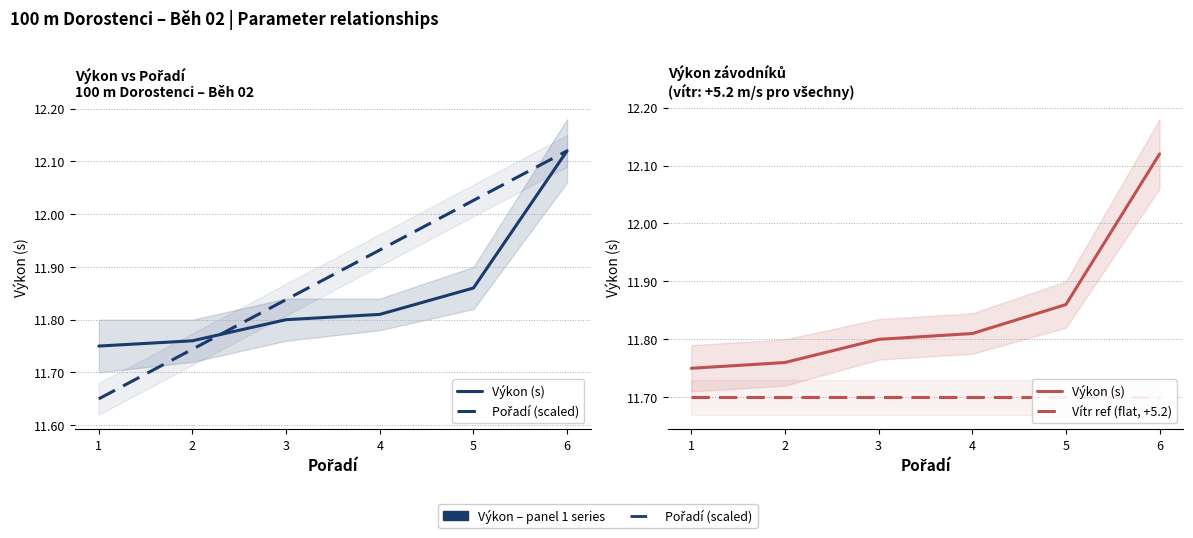

Where is Výkon (s) nearest to the value 11?

1